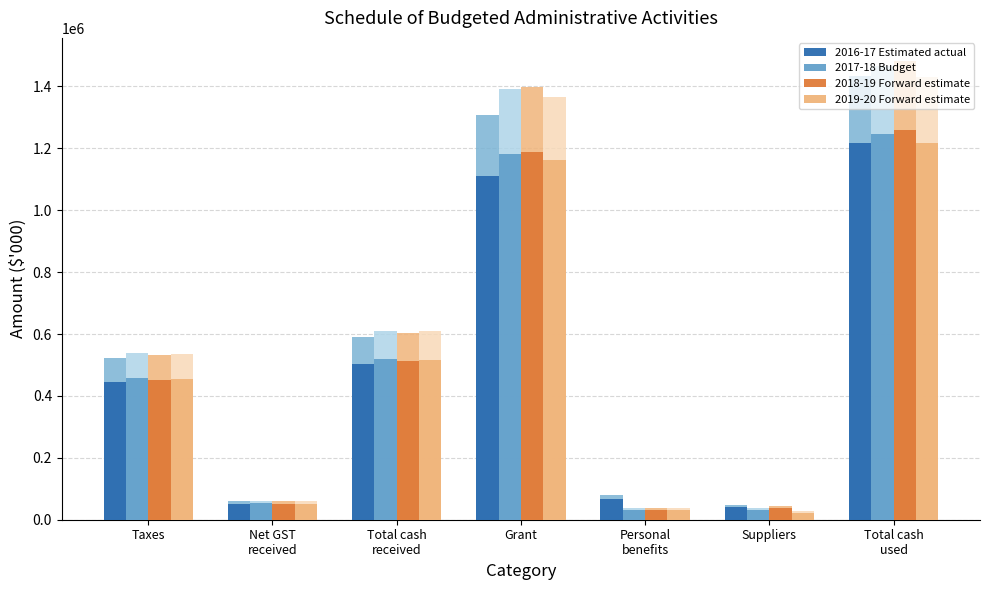

What is the difference between the maximum and minimum values in the 2016-17 Estimated actual series?

1176965.2